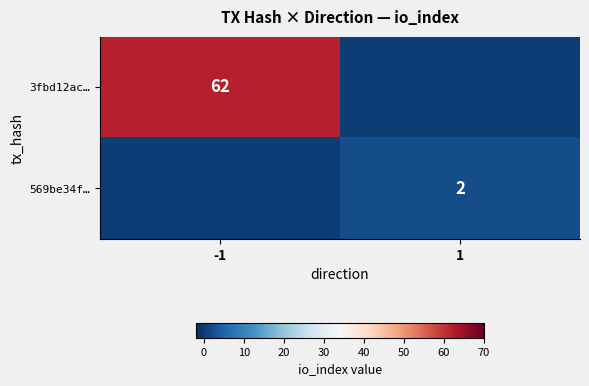

True or false: 3fbd12ac… has a value of 62 at -1.

True